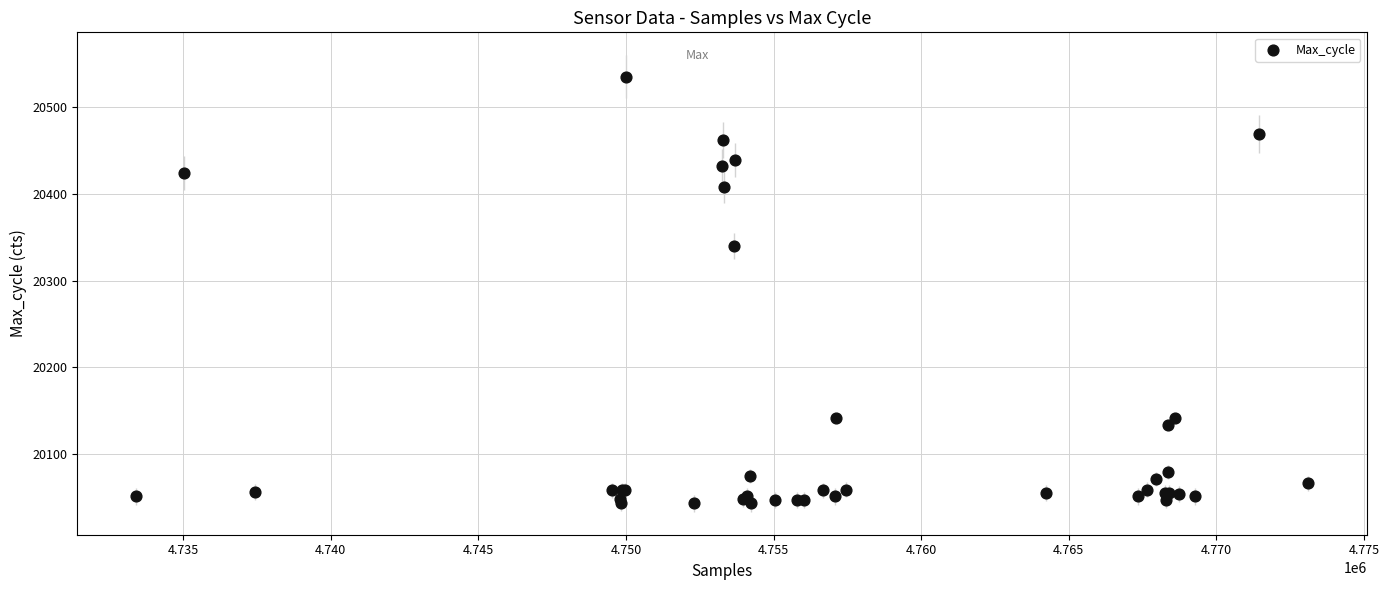

What Y value in the scatter plot is closest to 20289?

20340